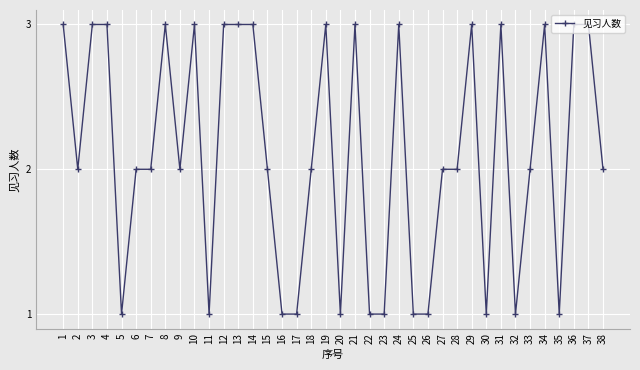

What is the sum of the values at 34 and 15?

5